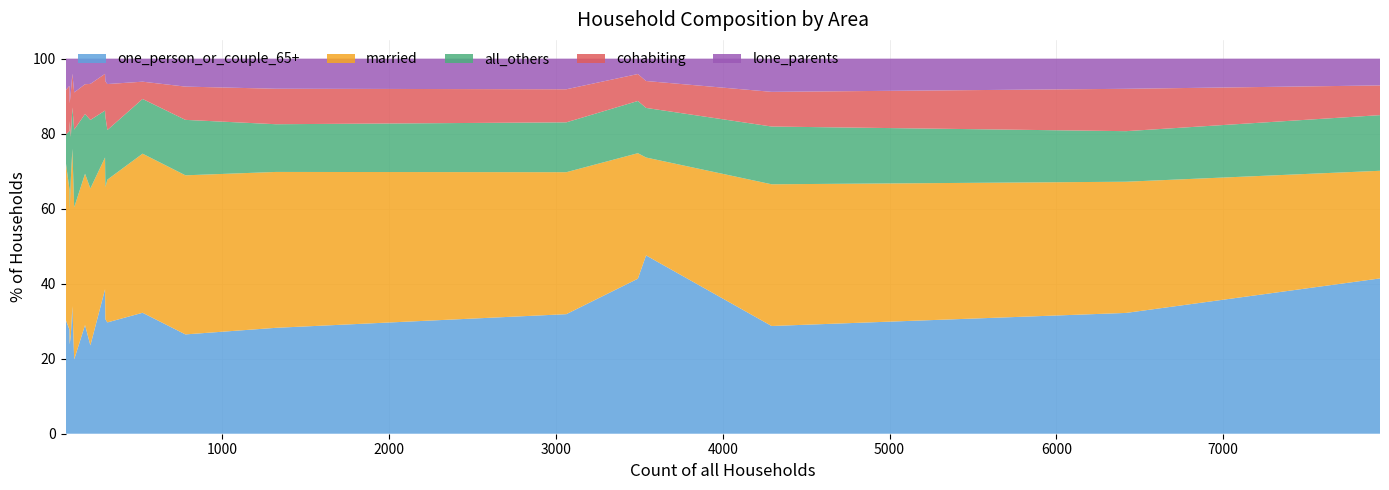

What is the lowest value of the one_person_or_couple_65+ series?

19.8